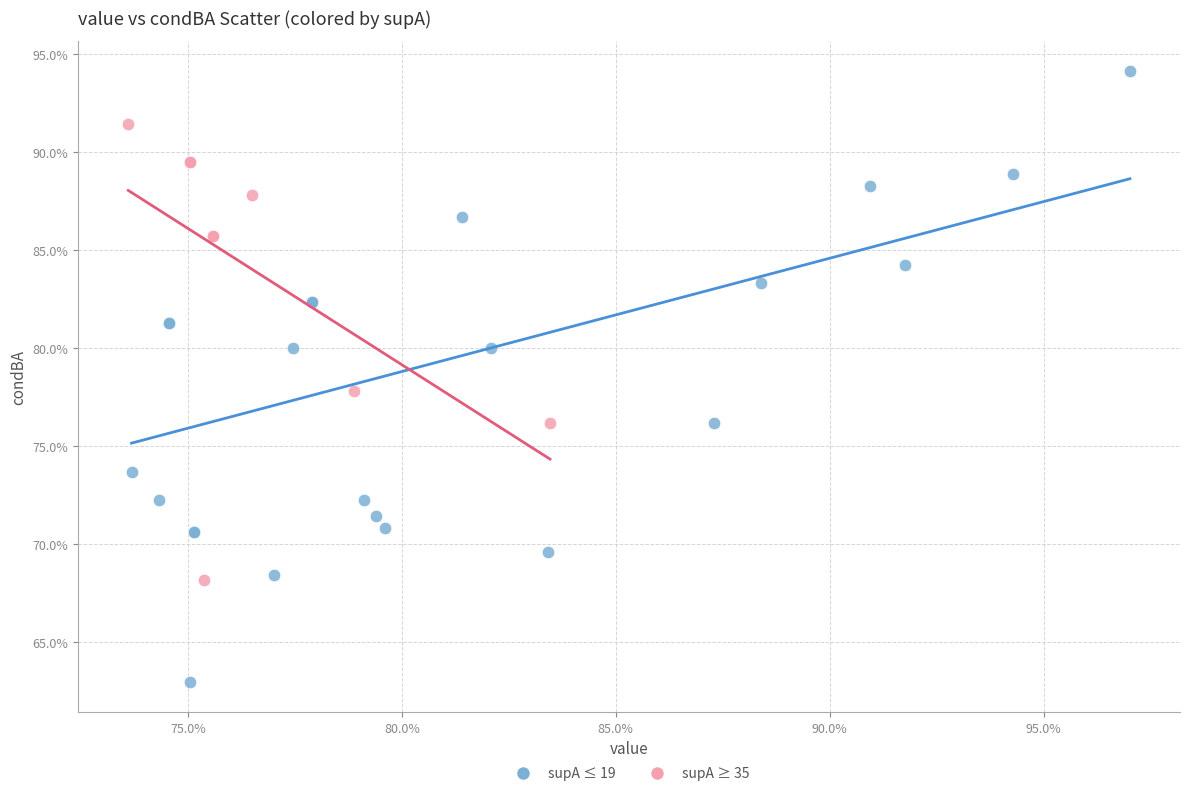

Which series reaches the minimum Y coordinate?

supA ≤ 19